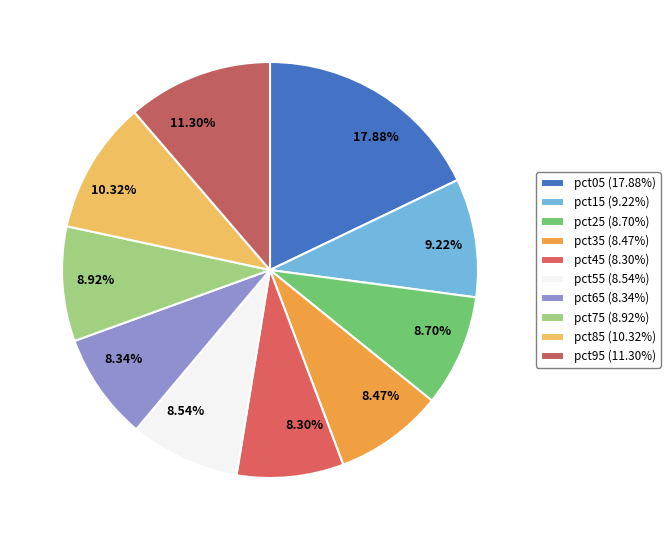

To the nearest percent, what is the difference between the pct95 and pct15 slice percentages?

2%